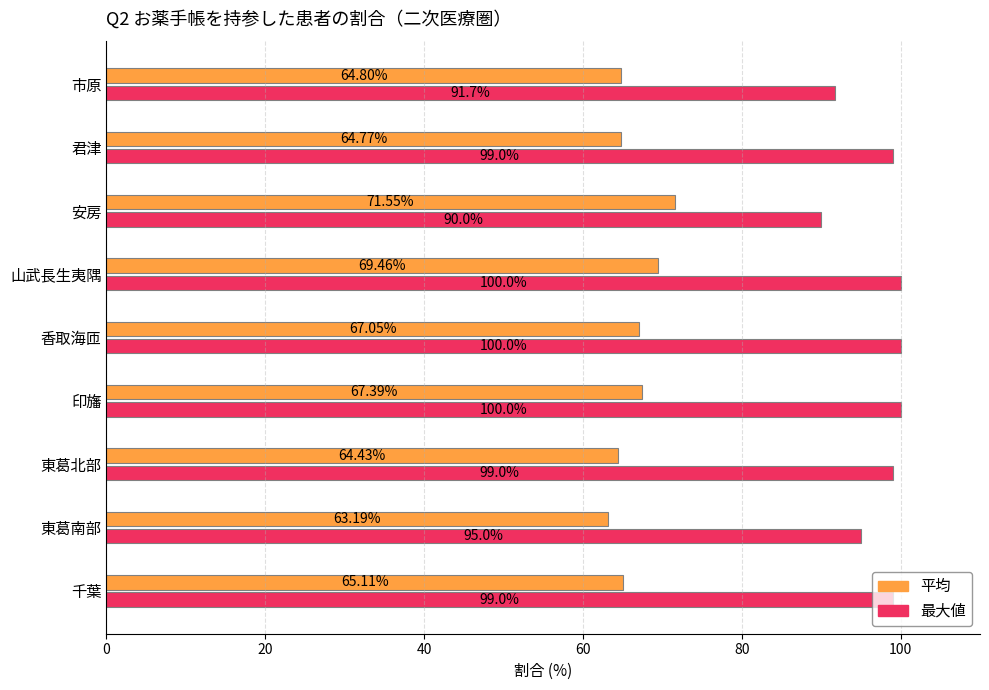

What is the difference between the second highest and second lowest values in the 最大値 series?

8.3